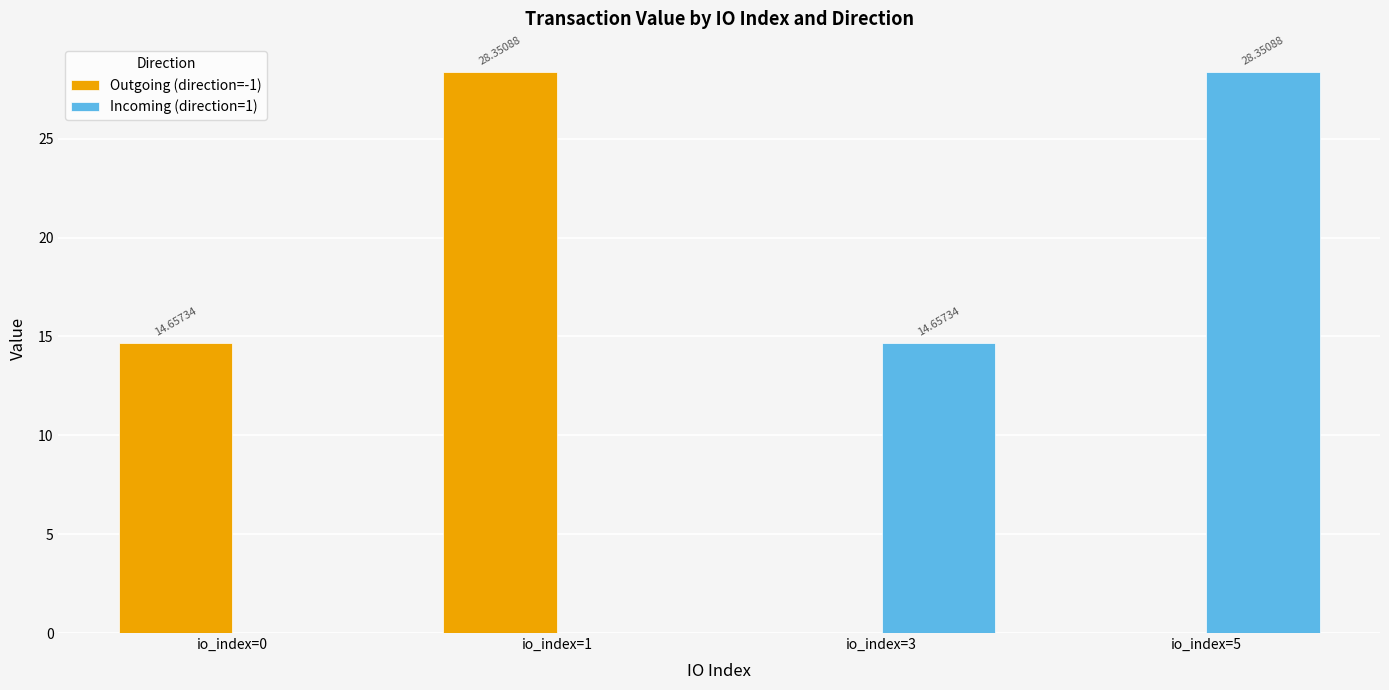

How many groups of bars are there?

4